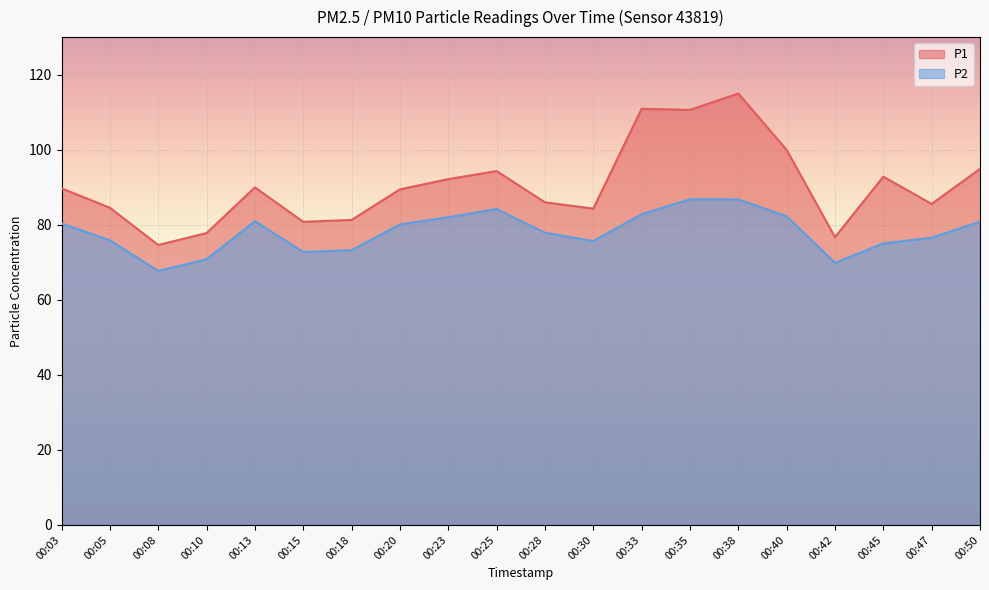

List the labels in order of P2 value, largest first.

00:35, 00:38, 00:25, 00:33, 00:40, 00:23, 00:13, 00:50, 00:03, 00:20, 00:28, 00:47, 00:05, 00:30, 00:45, 00:18, 00:15, 00:10, 00:42, 00:08